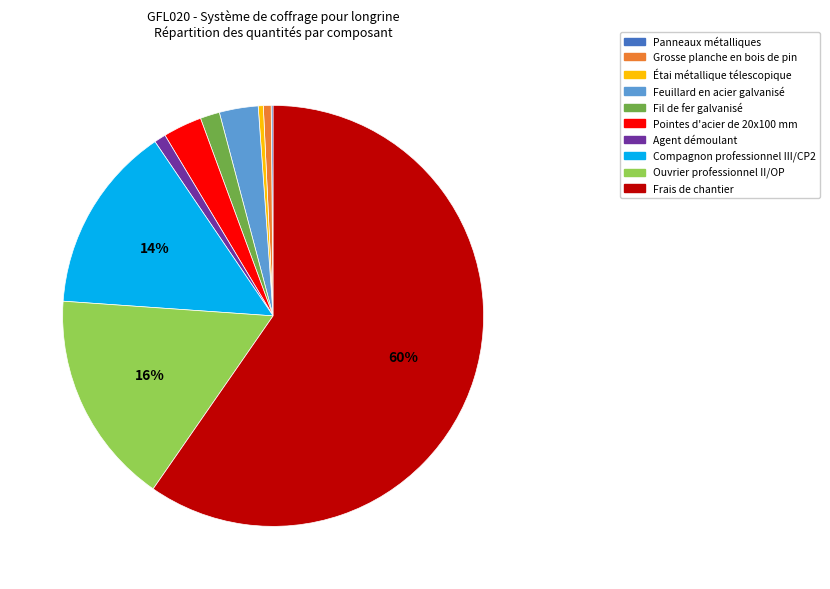

The Pointes d'acier de 20x100 mm slice represents 3% of the pie. True or false?

True